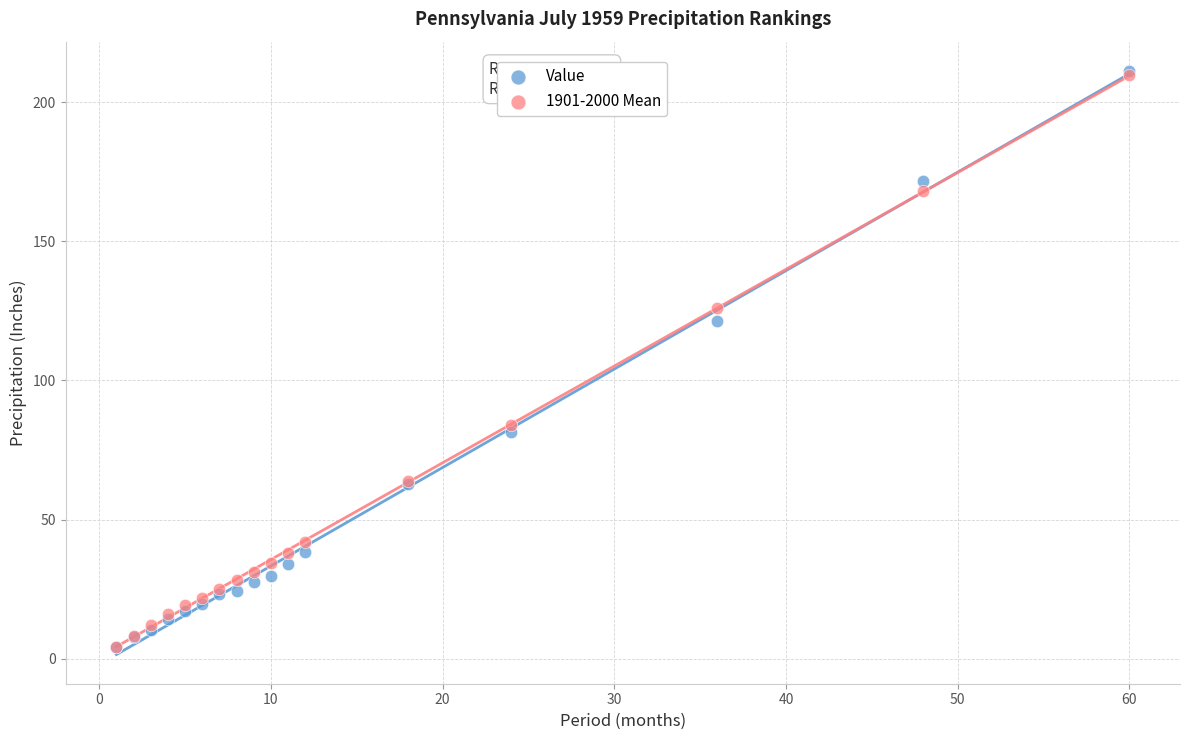

Across all series, what Y value is closest to 107?

121.4